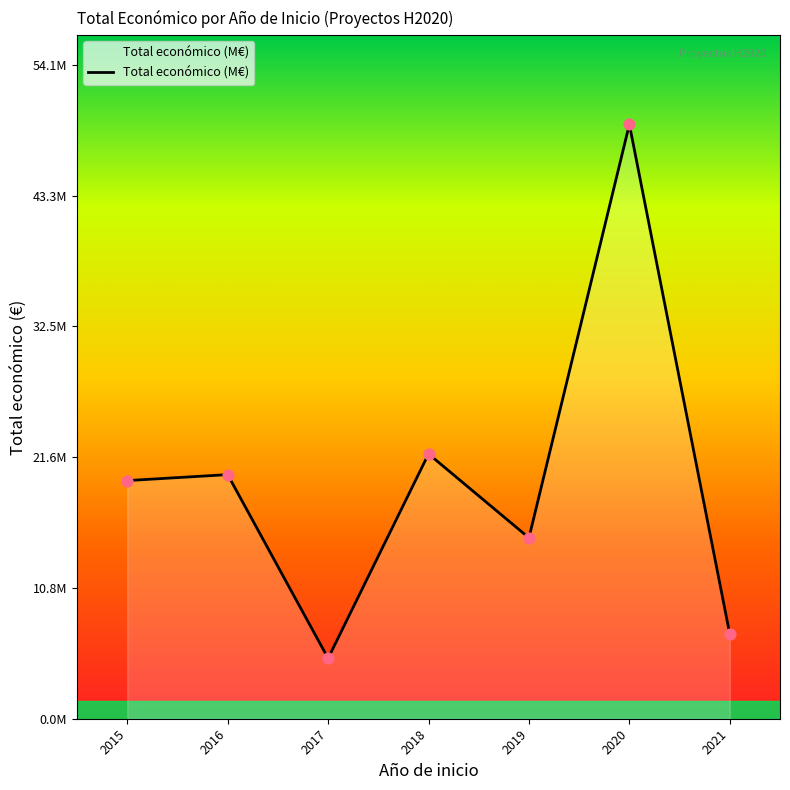

Which has a higher value, 2015 or 2019?

2015